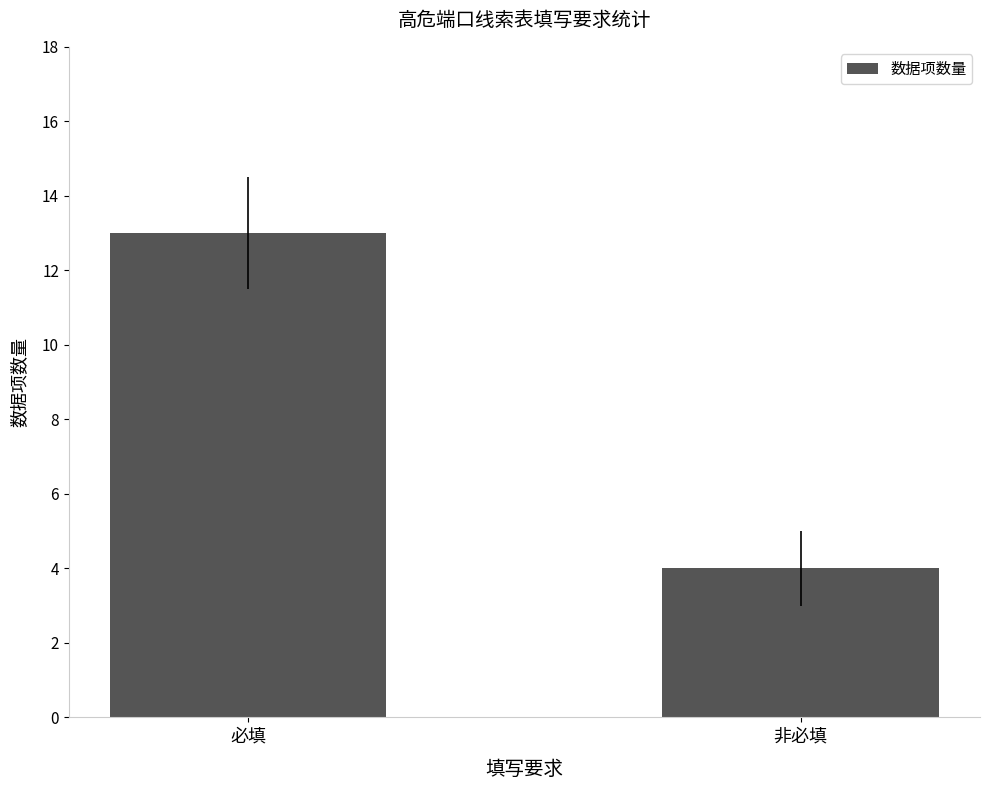

What is the greatest value displayed?

13